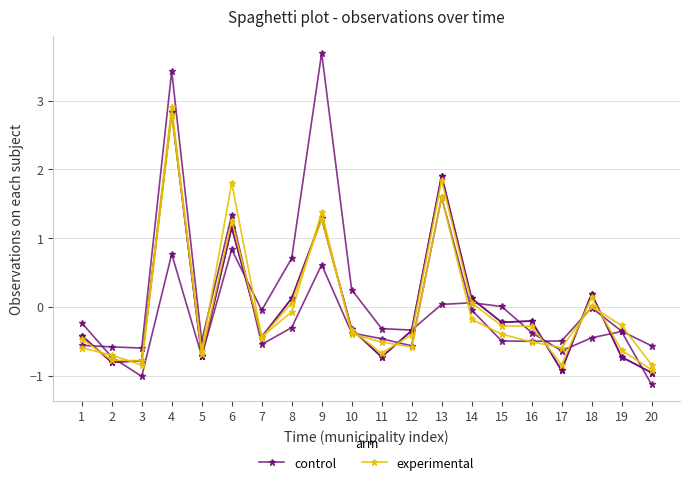

Count the number of categories in the chart.

20